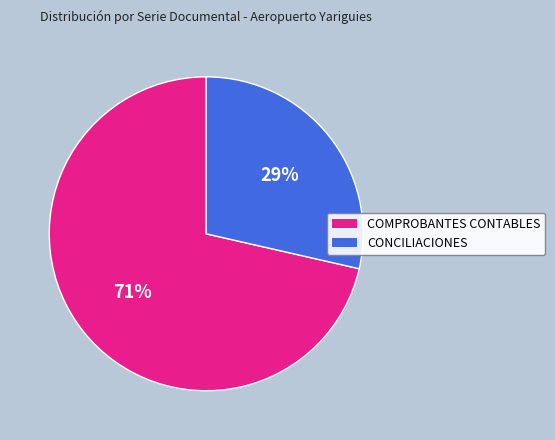

Rank the categories by value from lowest to highest.

CONCILIACIONES, COMPROBANTES CONTABLES